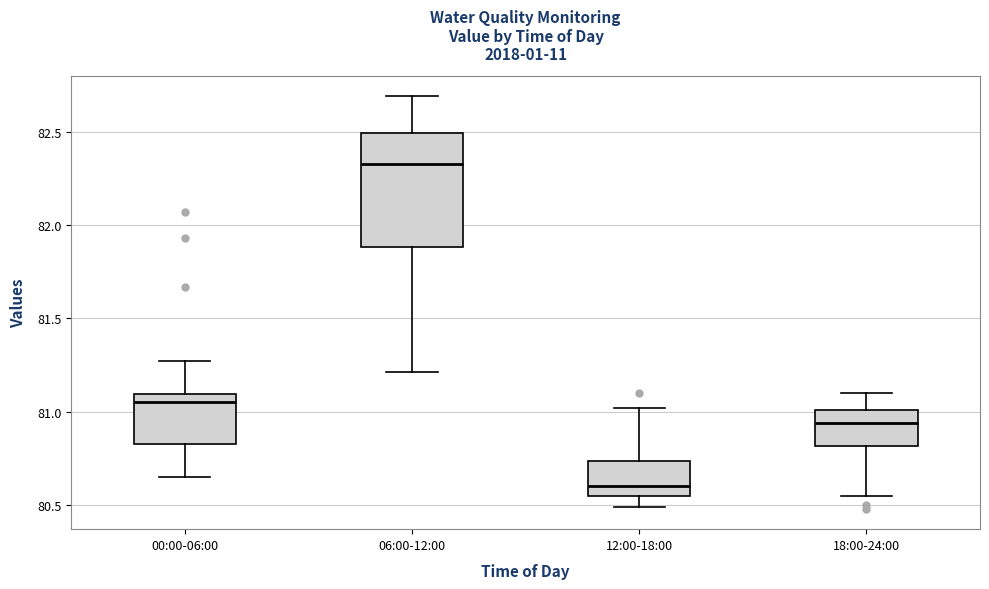

Which box has the lowest median line?

12:00-18:00